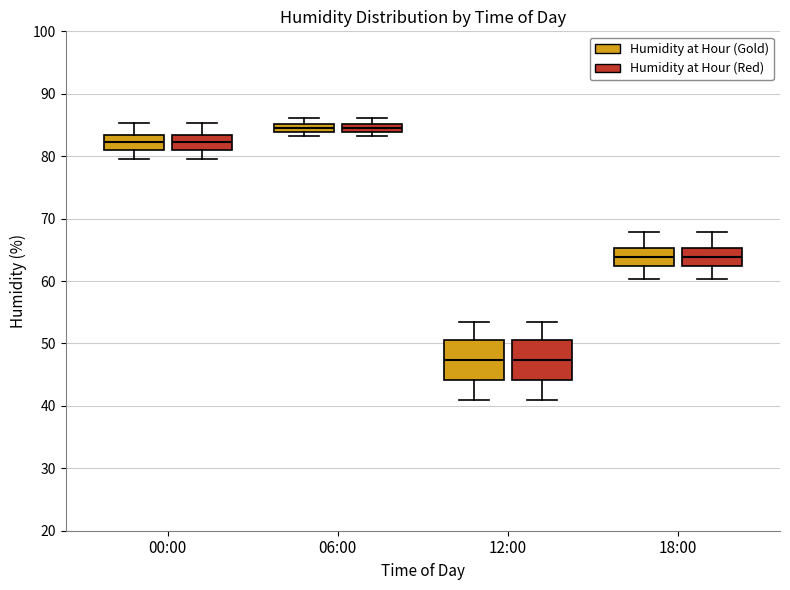

Where is the upper edge of the box for 18:00 (Humidity at Hour (Gold)) on the y-axis? The values are not printed on the chart, so give them approximately, as read against the axis.

65